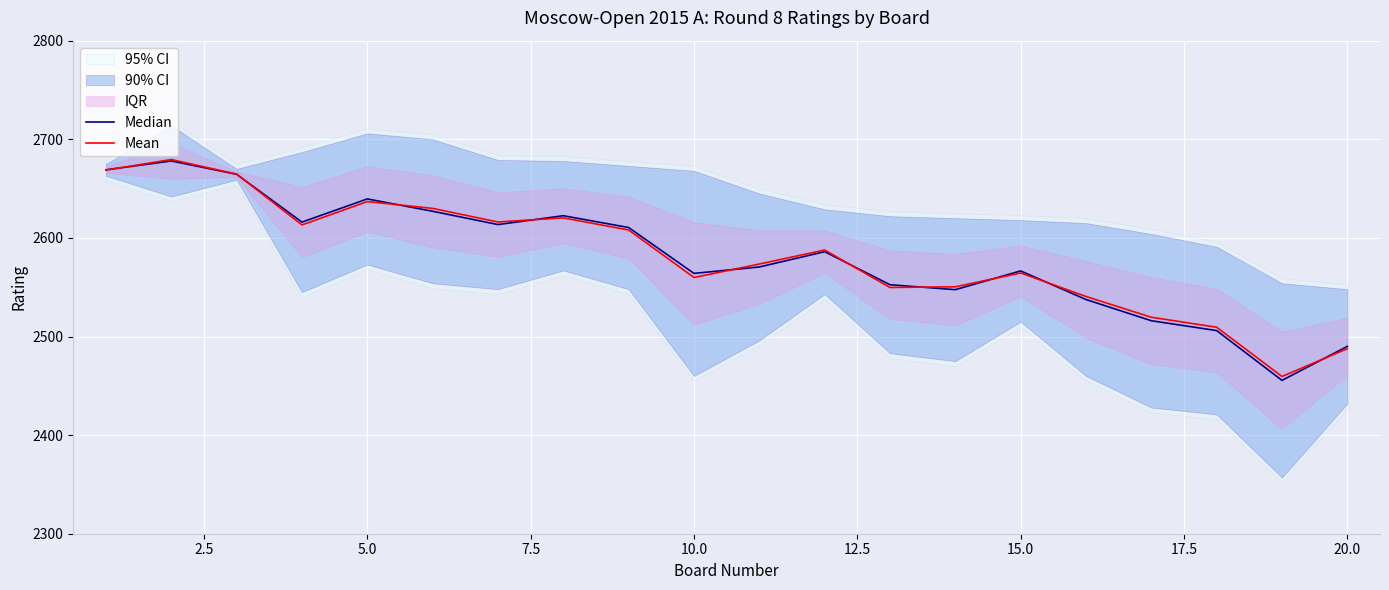

How many data points does each series have?

20